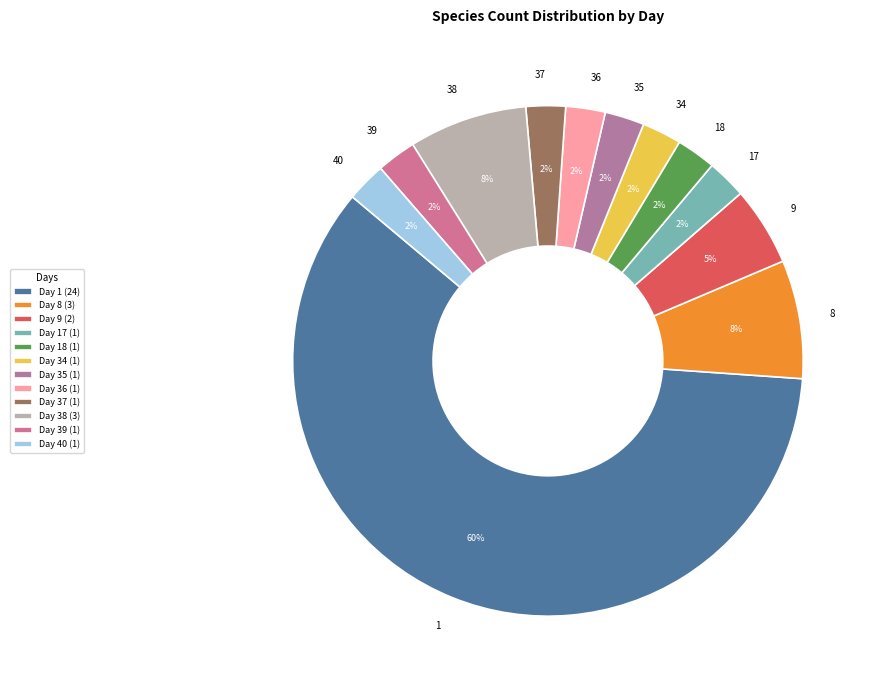

True or false: 34 accounts for 2% of the total.

True